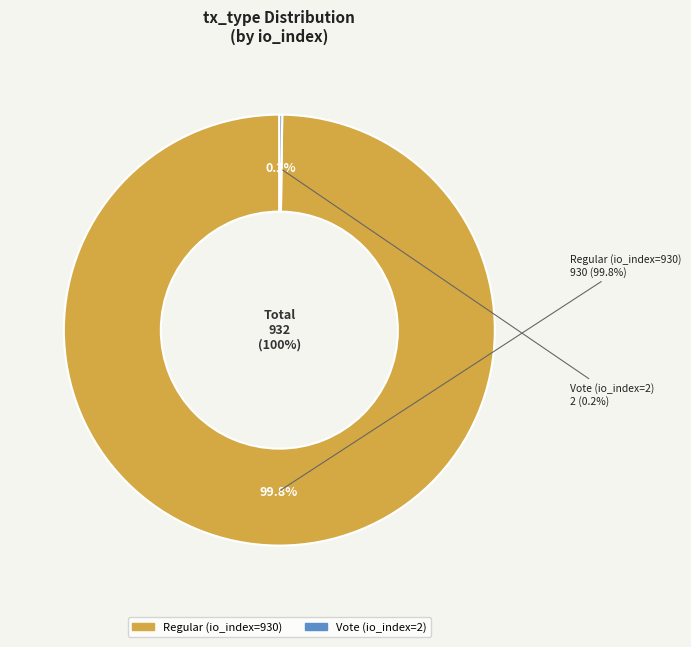

To the nearest percent, what is the difference between the Vote (io_index=2) and Regular (io_index=930) slice percentages?

100%